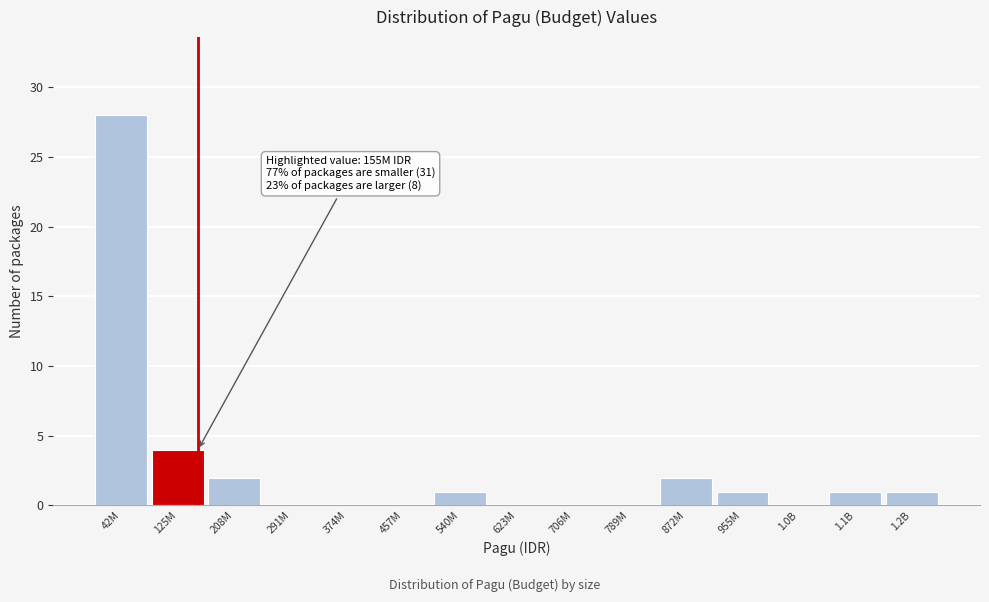

Reading left to right, what are all the values shown in this chart?

42M=28	125M=4	208M=2	291M=0	374M=0	457M=0	540M=1	623M=0	706M=0	789M=0	872M=2	955M=1	1.0B=0	1.1B=1	1.2B=1